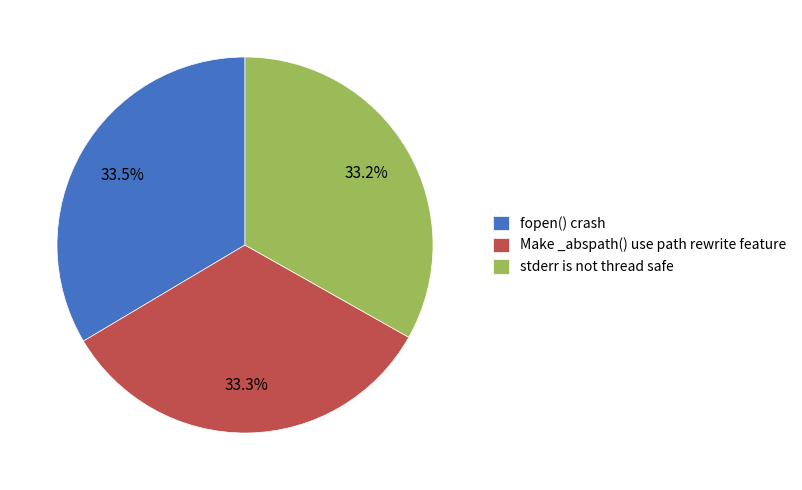

Does Make _abspath() use path rewrite feature account for over 50% of the chart?

No